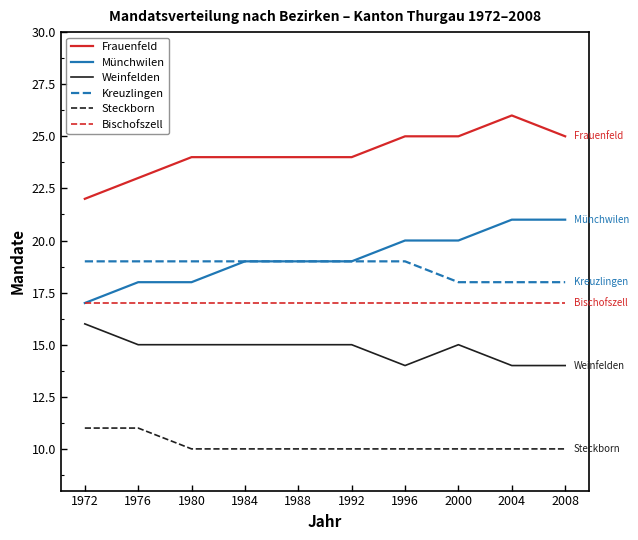

True or false: Kreuzlingen and Bischofszell cross at least once.

False